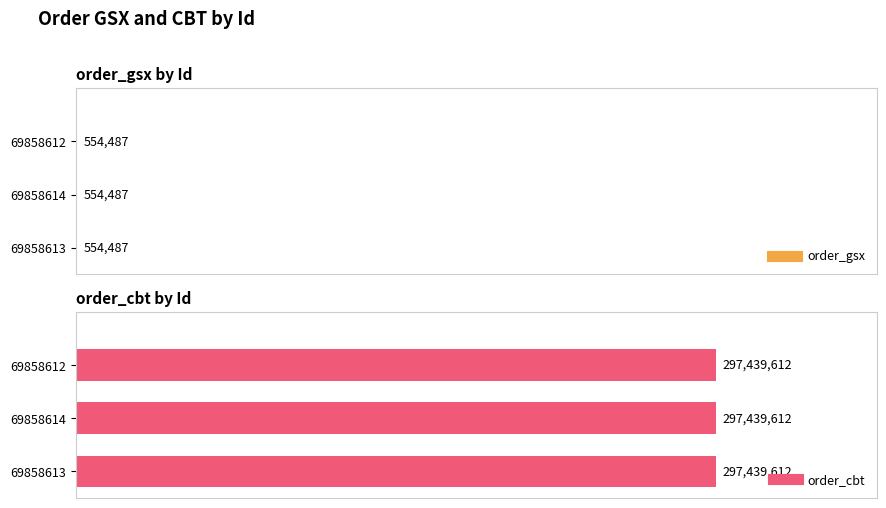

Is the value of order_cbt at 69858614 greater than the value of order_gsx at 69858613?

Yes